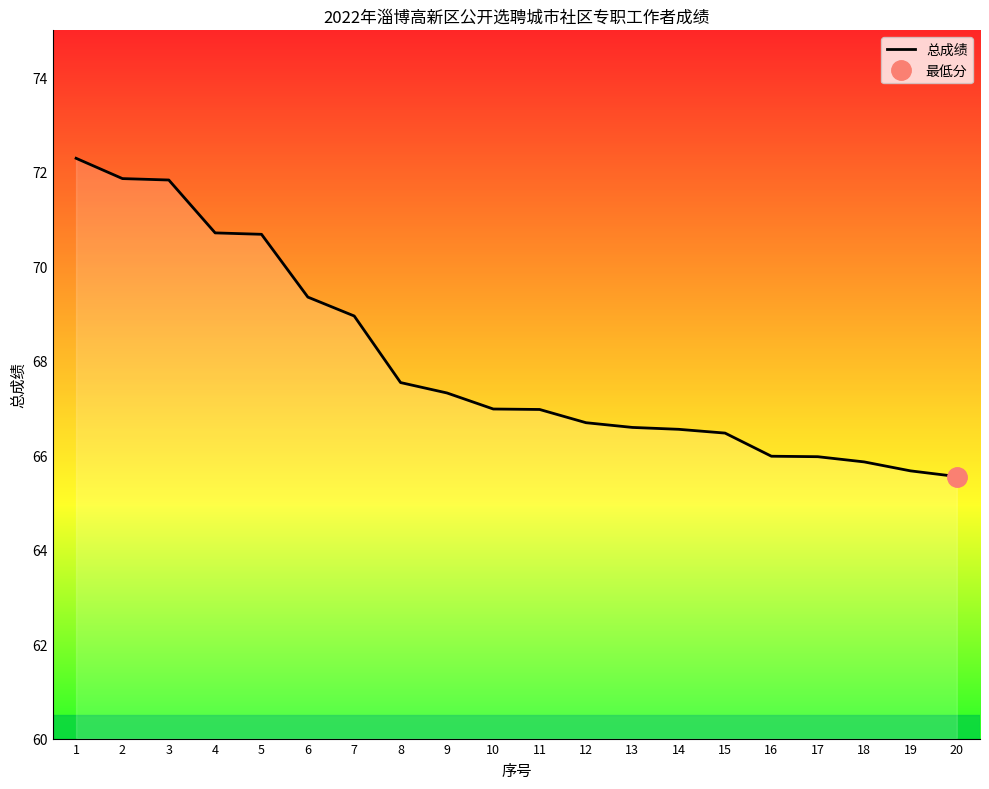

Where does the data first go above 66?

1